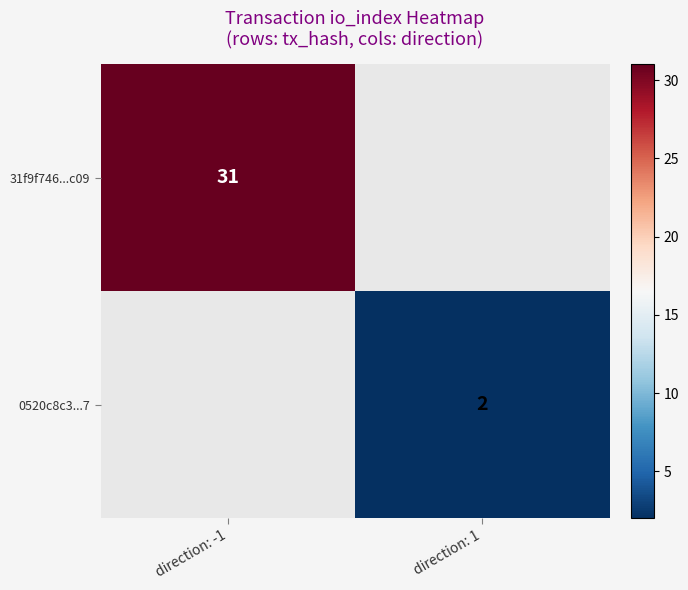

The value of 31f9f746...c09 at direction: -1 is 12. True or false?

False